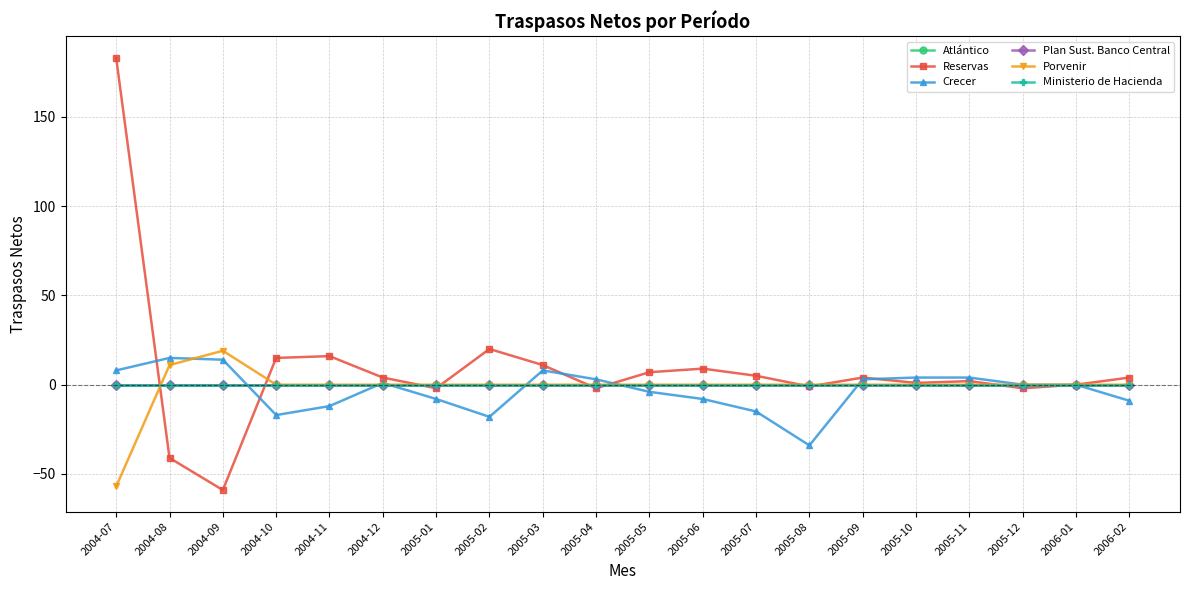

Reading left to right, what are all the values shown in this chart?

Atlántico: 0	0	0	0	0	0	0	0	0	0	0	0	0	0	0	0	0	0	0	0
Reservas: 183	-41	-59	15	16	4	-2	20	11	-2	7	9	5	-1	4	1	2	-2	0	4
Crecer: 8	15	14	-17	-12	1	-8	-18	8	3	-4	-8	-15	-34	3	4	4	0	0	-9
Plan Sust. Banco Central: 0	0	0	0	0	0	0	0	0	0	0	0	0	0	0	0	0	0	0	0
Porvenir: -57	11	19	0	0	0	0	0	0	0	0	0	0	0	0	0	0	0	0	0
Ministerio de Hacienda: 0	0	0	0	0	0	0	0	0	0	0	0	0	0	0	0	0	0	0	0